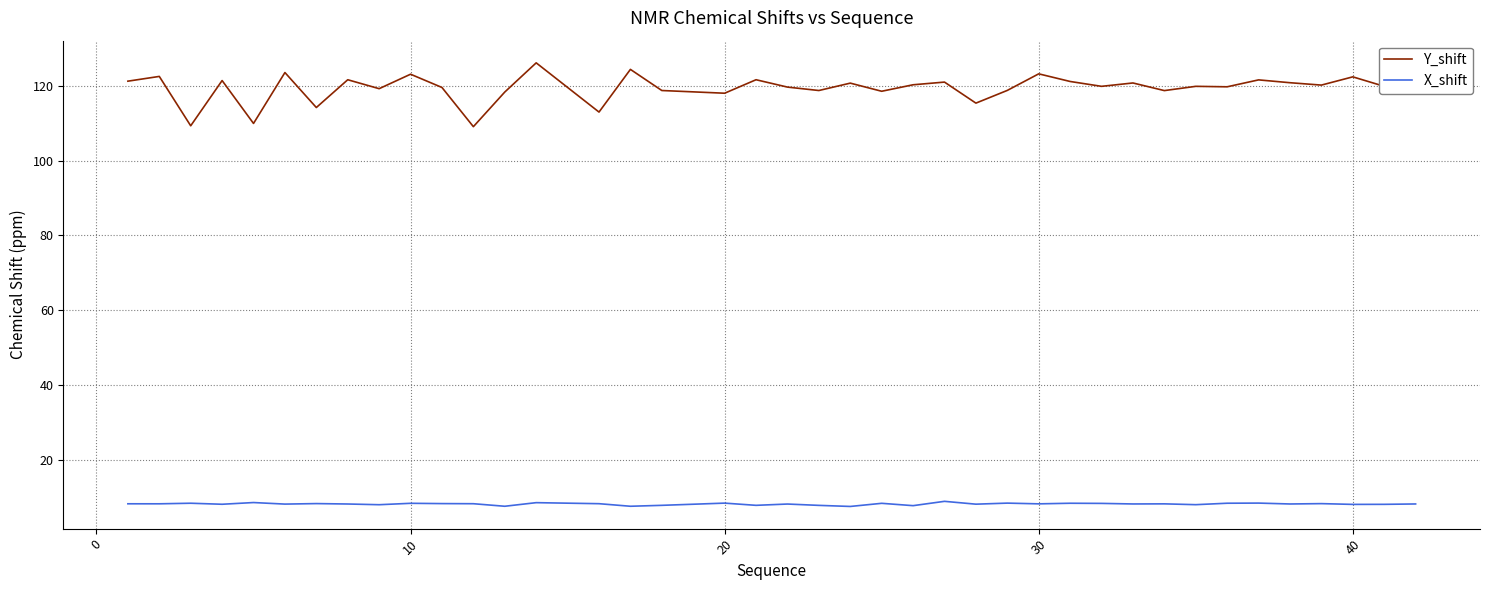

What is the greatest value displayed?

126.1